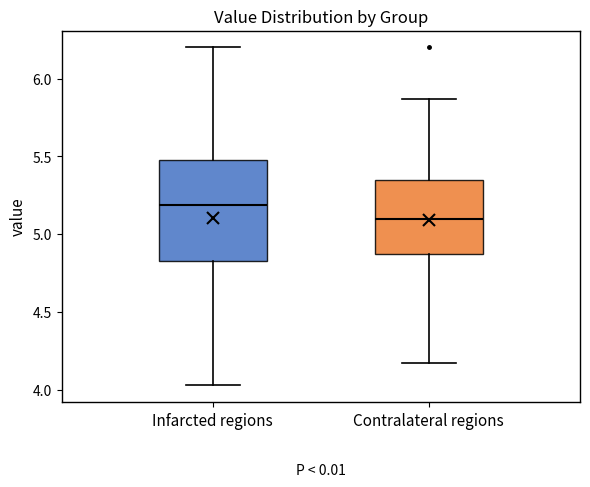

Reading left to right, transcribe this box plot: for each box, give where its median line is, the range the box spans, and where its two whiskers end, as read against the y-axis. The values are not printed on the chart, so give them approximately, as read against the axis.

Infarcted regions: median 5.20, box 4.85 to 5.50, whiskers 4.05 to 6.20
Contralateral regions: median 5.10, box 4.85 to 5.35, whiskers 4.15 to 5.85